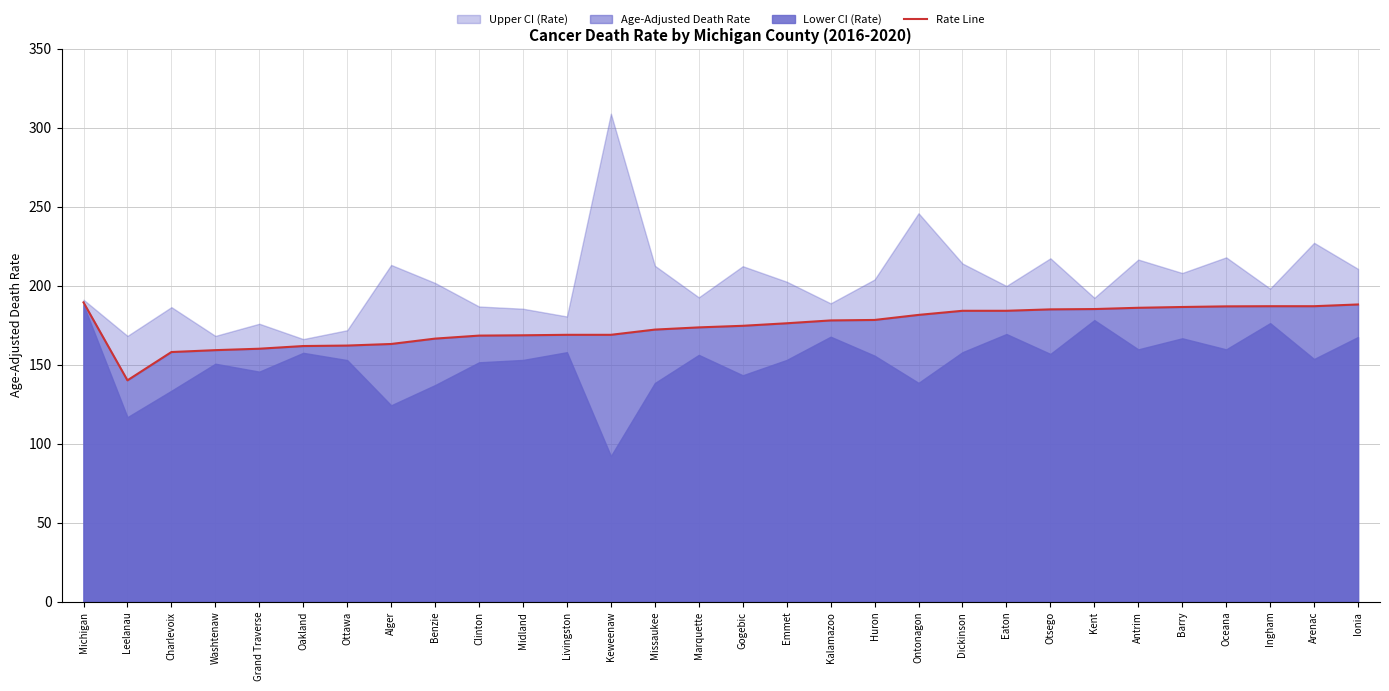

Reading left to right, what are all the values shown in this chart?

189.4	140.1	158.0	159.2	160.1	161.8	162.1	163.1	166.5	168.4	168.6	168.9	168.9	172.2	173.6	174.6	176.2	178.0	178.3	181.5	184.1	184.1	185.0	185.2	186.0	186.5	186.9	187.0	187.0	188.1